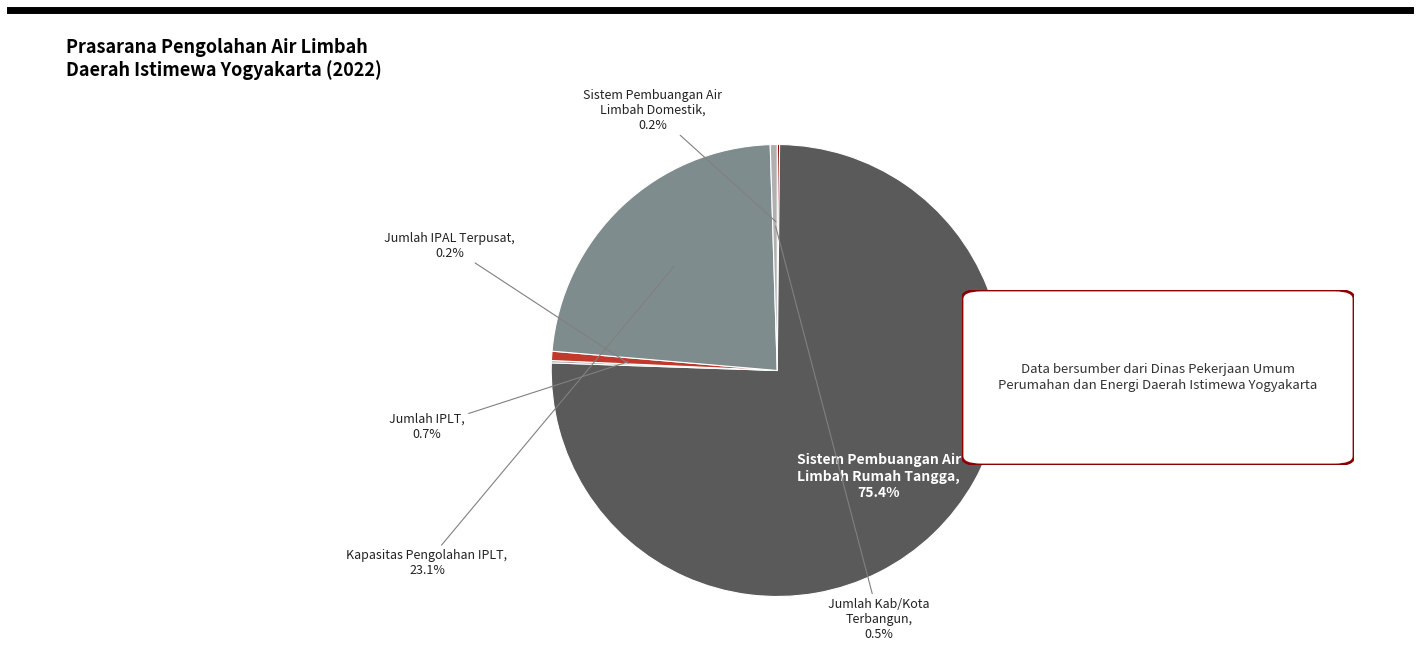

How much of the chart is everything except Jumlah IPLT?

99.3%